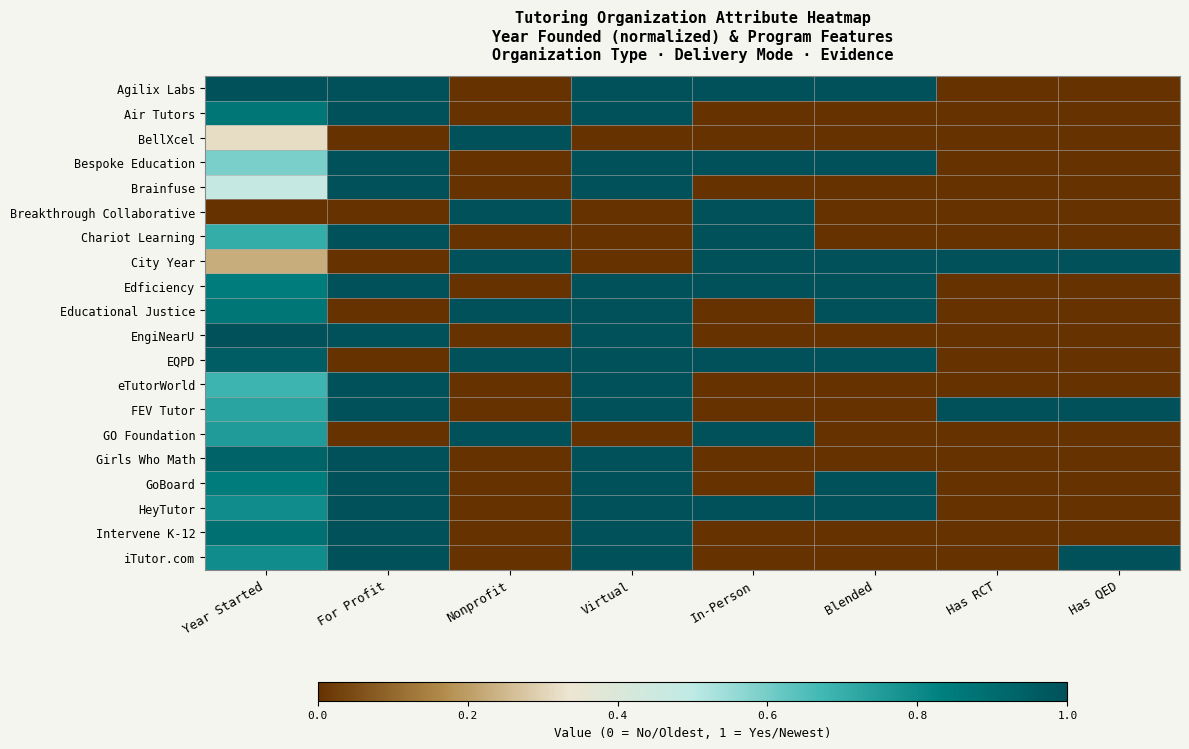

What is the total value across all series at Has RCT?

2.0